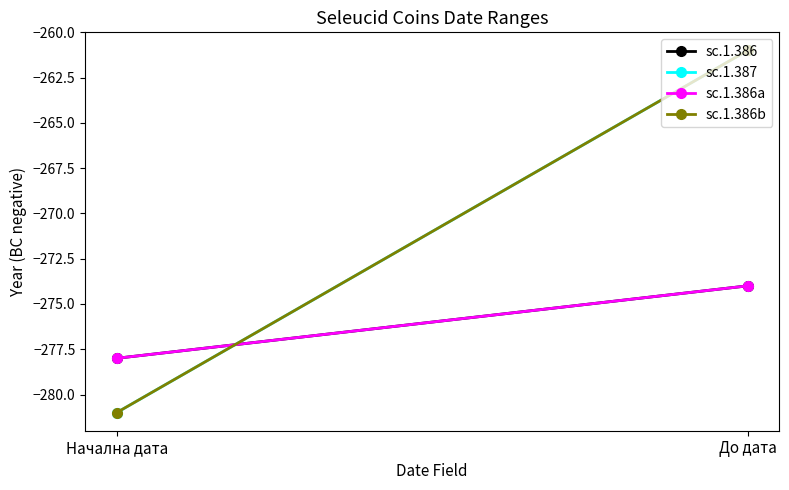

At which label does sc.1.386 reach its minimum?

Начална дата